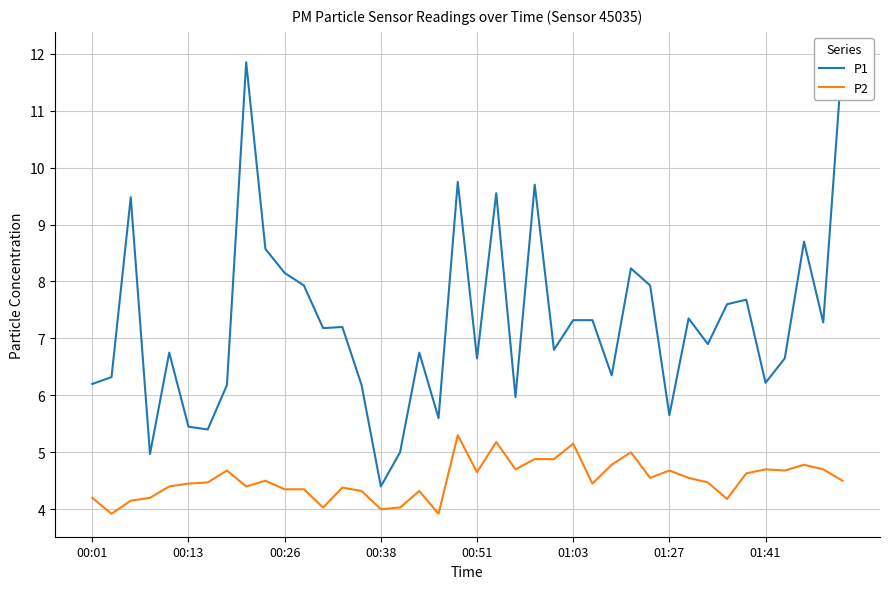

The value of P1 at 23 is 2.8. True or false?

False